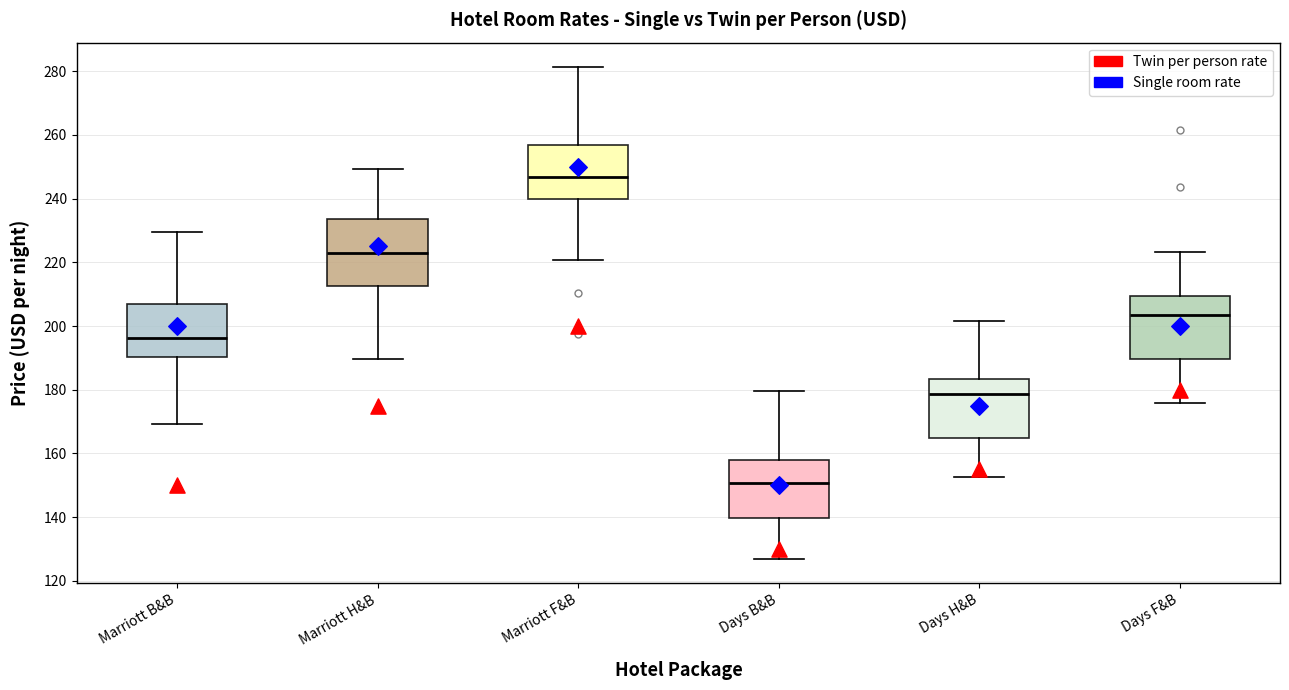

Where does the lower whisker of the box for Days H&B end on the y-axis? The values are not printed on the chart, so give them approximately, as read against the axis.

152